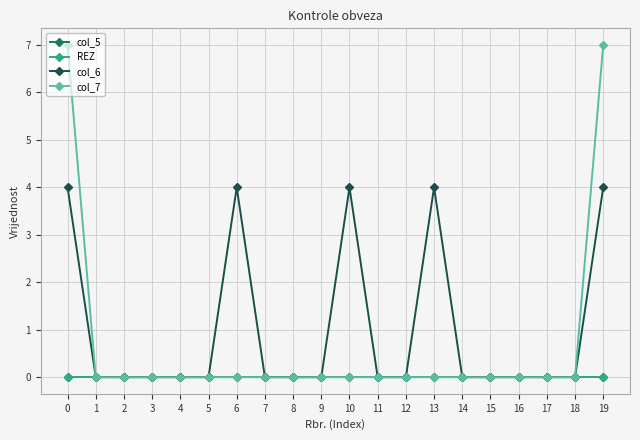

Reading left to right, transcribe all the data shown in this chart.

col_5: 0	0	0	0	0	0	0	0	0	0	0	0	0	0	0	0	0	0	0	0
REZ: 0	0	0	0	0	0	0	0	0	0	0	0	0	0	0	0	0	0	0	0
col_6: 4	0	0	0	0	0	4	0	0	0	4	0	0	4	0	0	0	0	0	4
col_7: 7	0	0	0	0	0	0	0	0	0	0	0	0	0	0	0	0	0	0	7